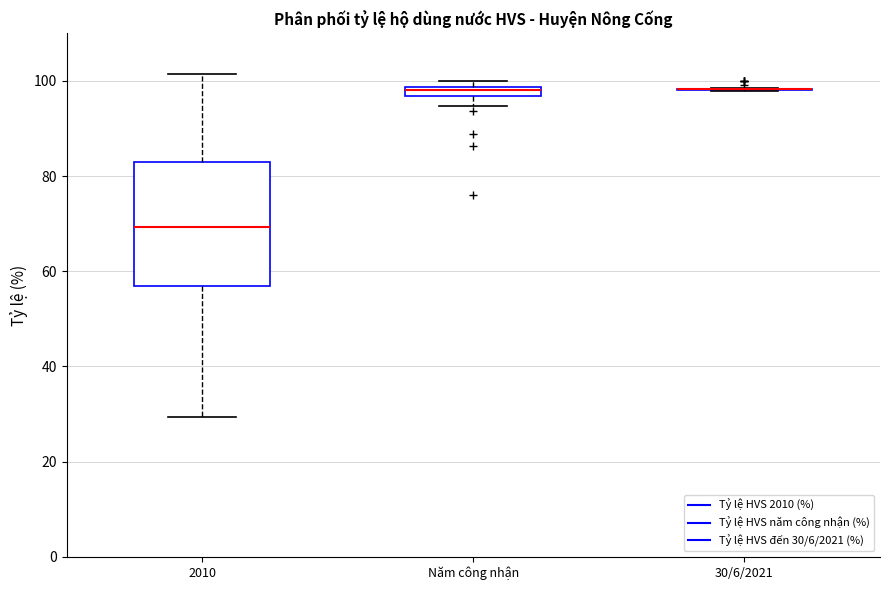

Comparing the boxes themselves (not the whiskers), which one is the tallest?

2010